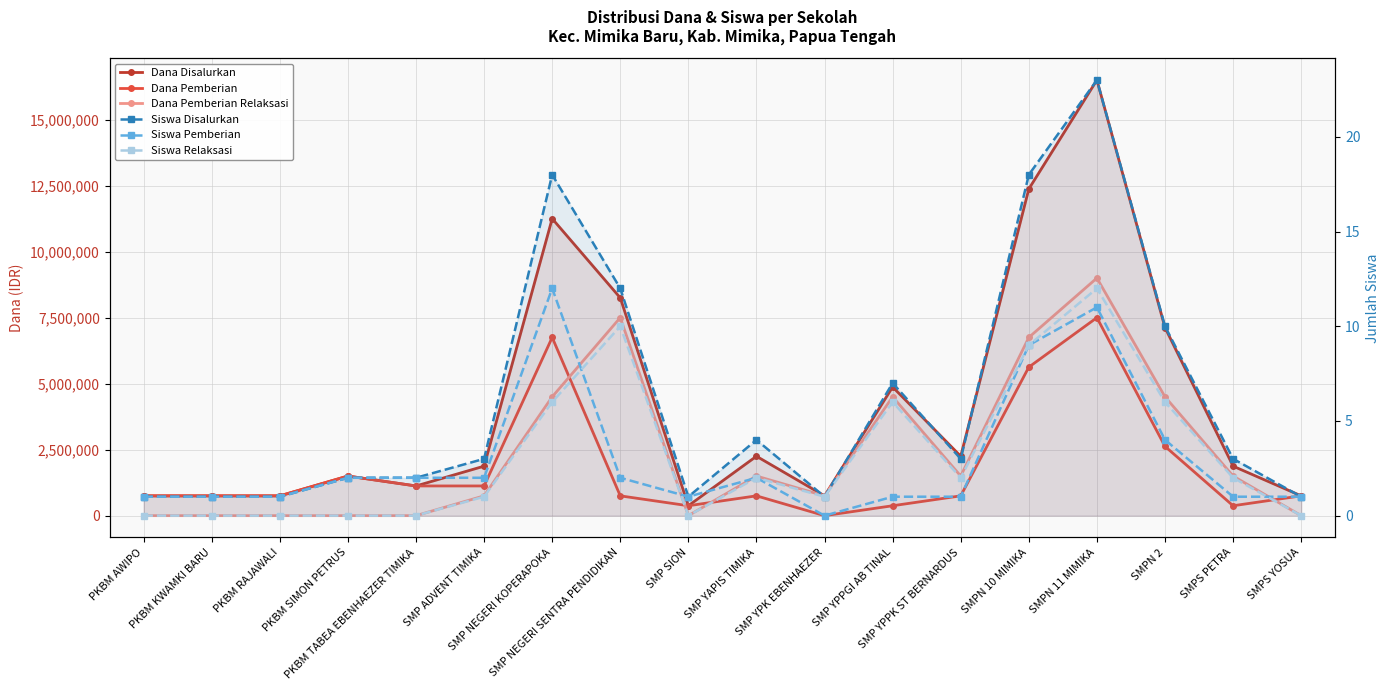

Rank the series by their maximum value, from highest to lowest.

Dana Disalurkan, Dana Pemberian Relaksasi, Dana Pemberian, Siswa Disalurkan, Siswa Pemberian, Siswa Relaksasi